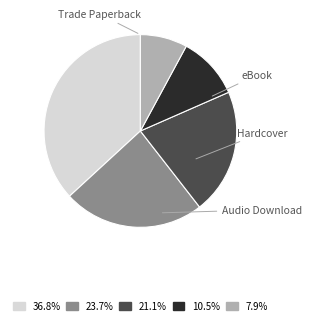

Does any single category account for the majority?

No